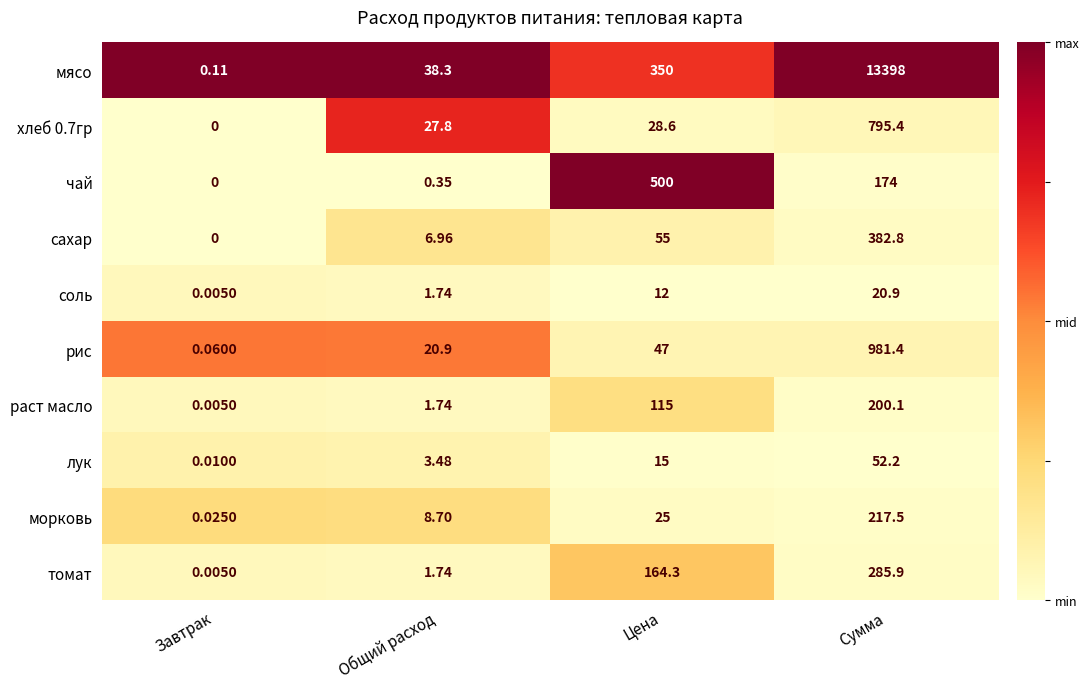

Which series has the widest spread of values?

мясо